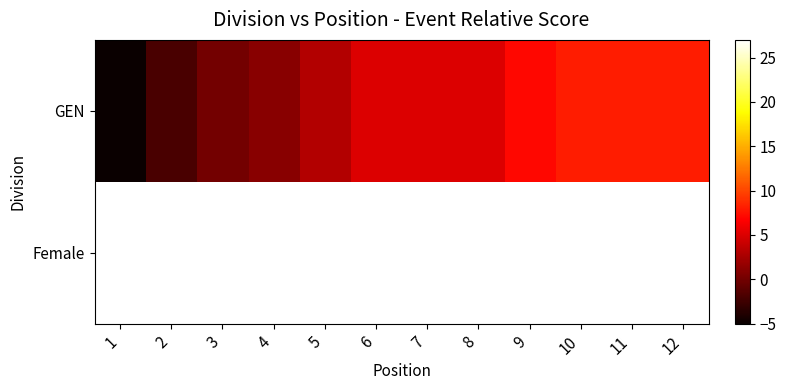

How many data points does each series have?

12